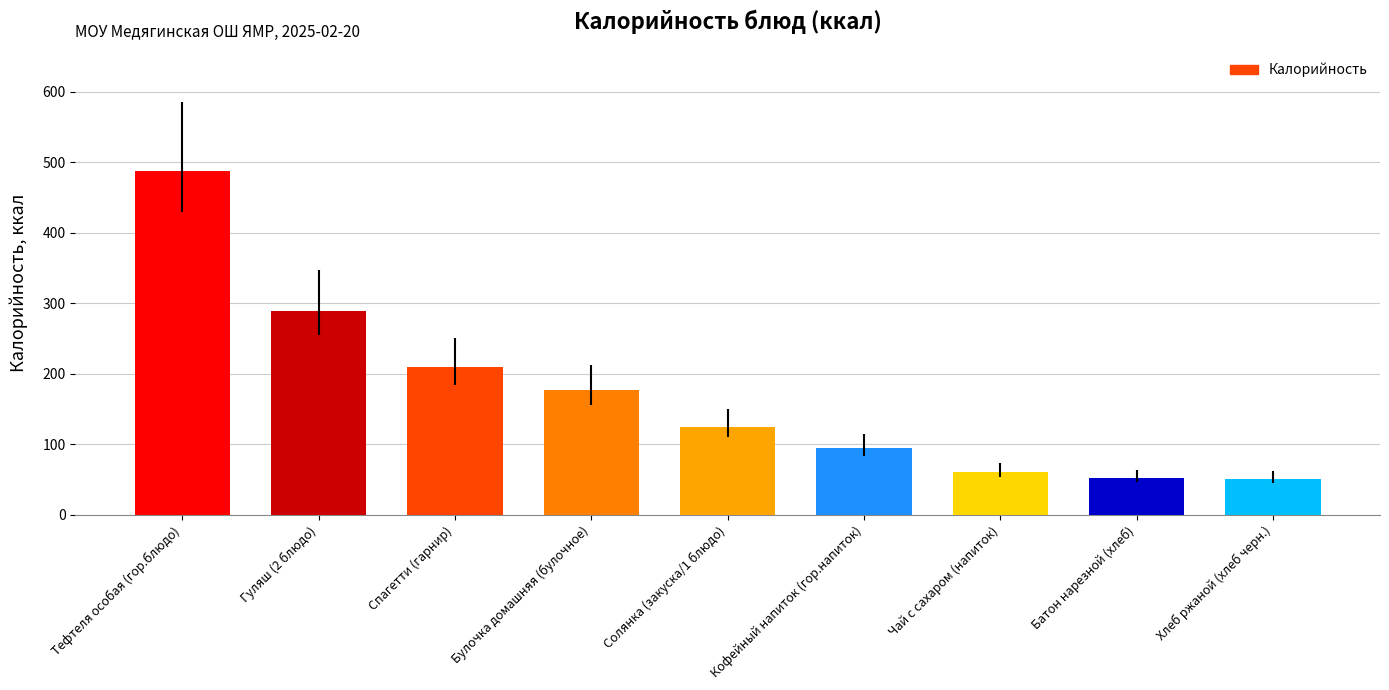

What is the label of the 8th bar from the right?

Гуляш (2 блюдо)